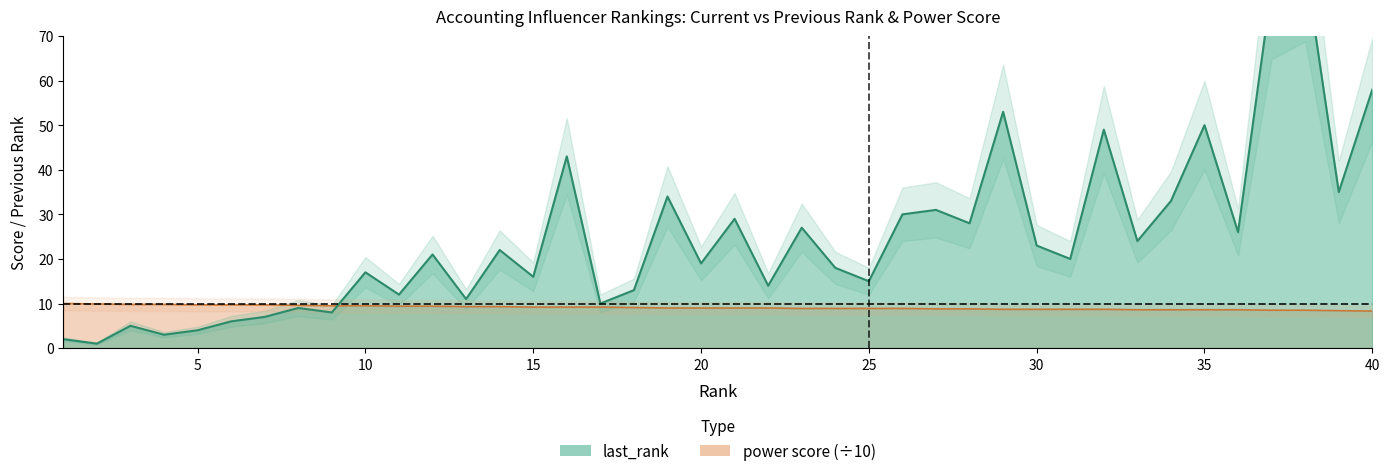

Does the chart display data point markers on the line(s)?

No